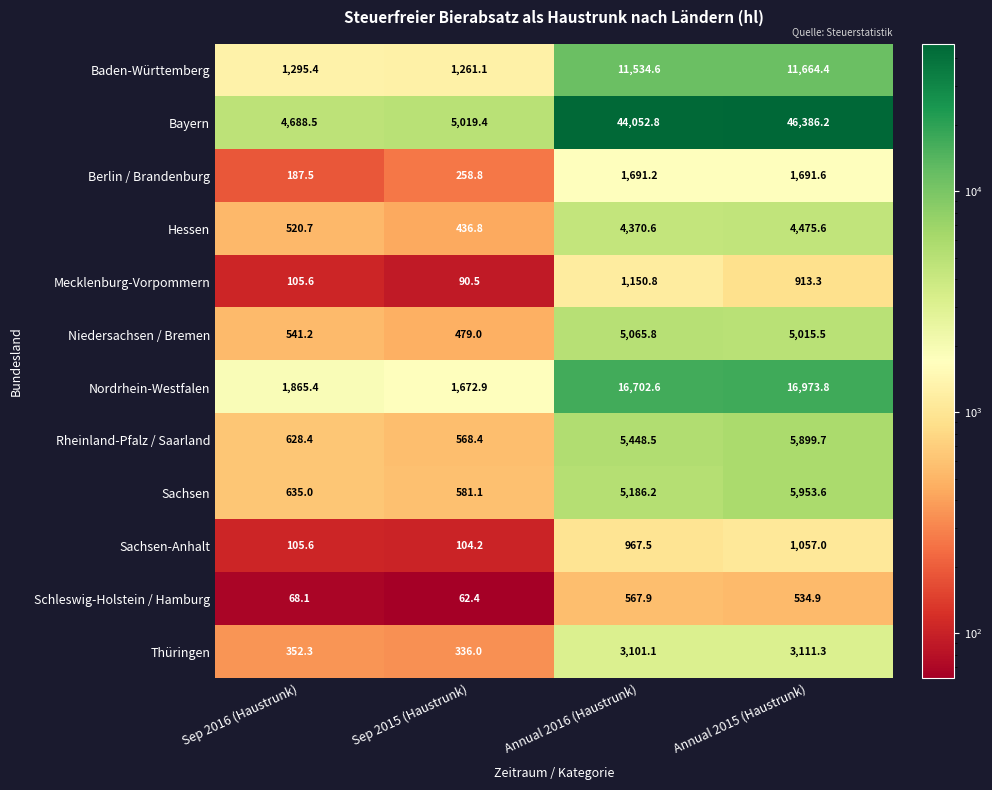

The Sachsen series shows 957.7 at Sep 2016 (Haustrunk). True or false?

False